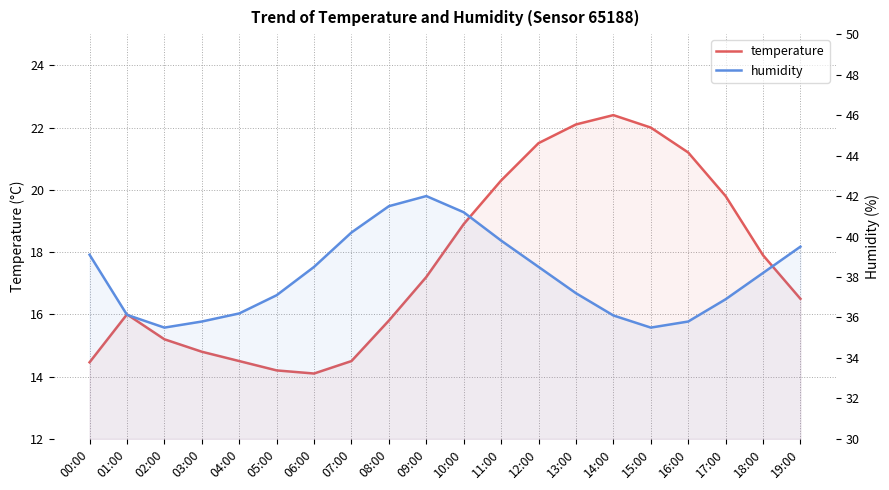

In temperature, how many points are lower than both neighbors (excluding endpoints)?

1